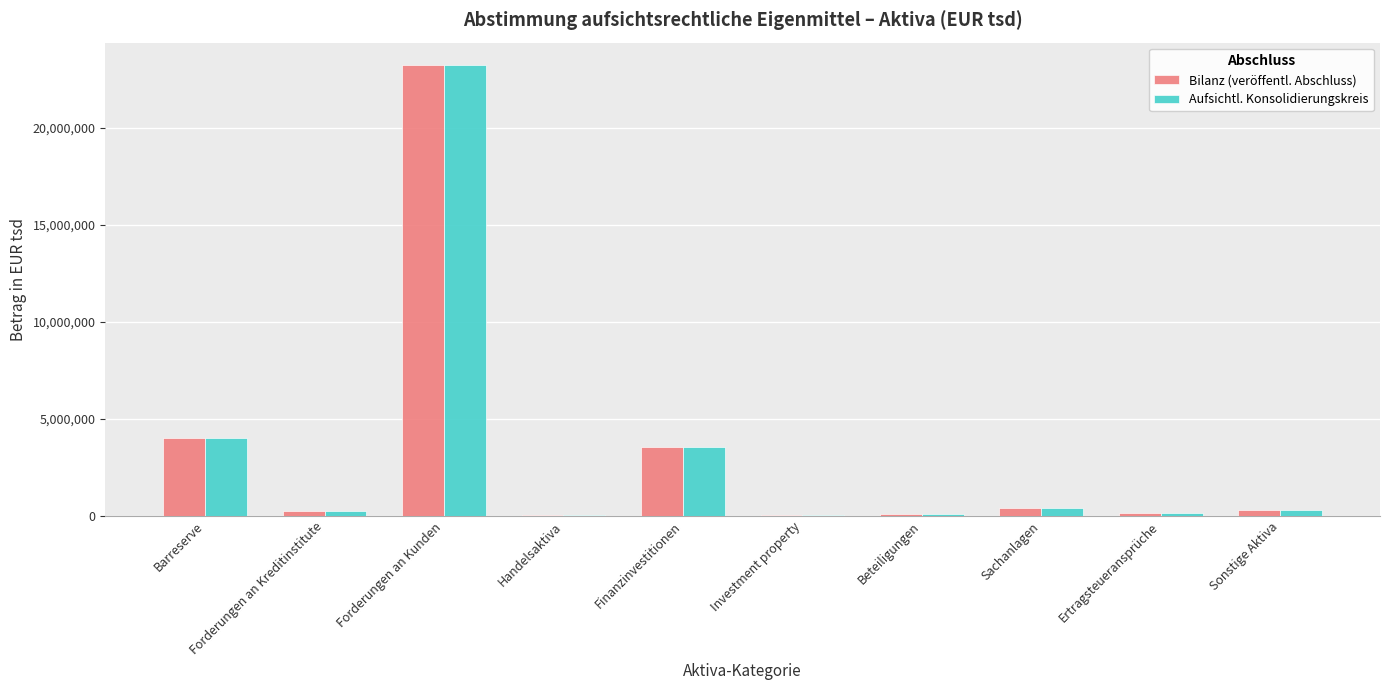

How many series are shown in this chart?

2